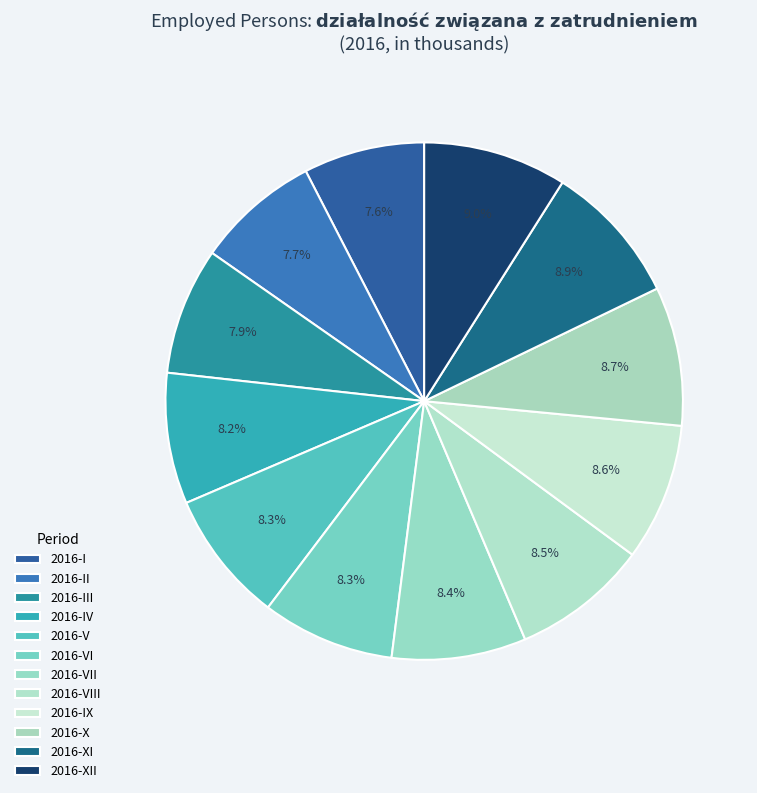

Count the number of slices in the pie.

12